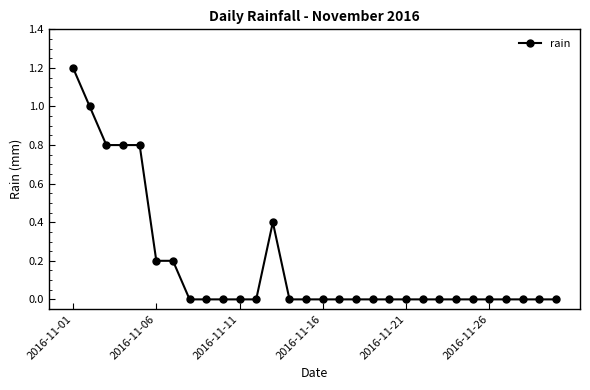

What is the sum of all values?

5.4